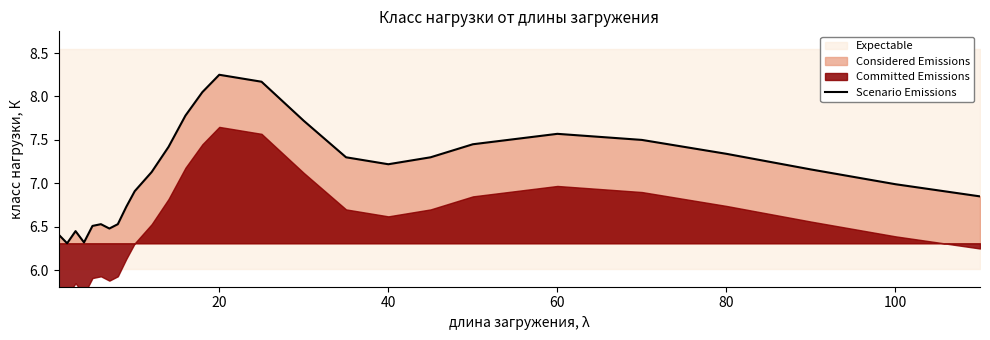

What is the value of the 22nd point from the left?

7.6